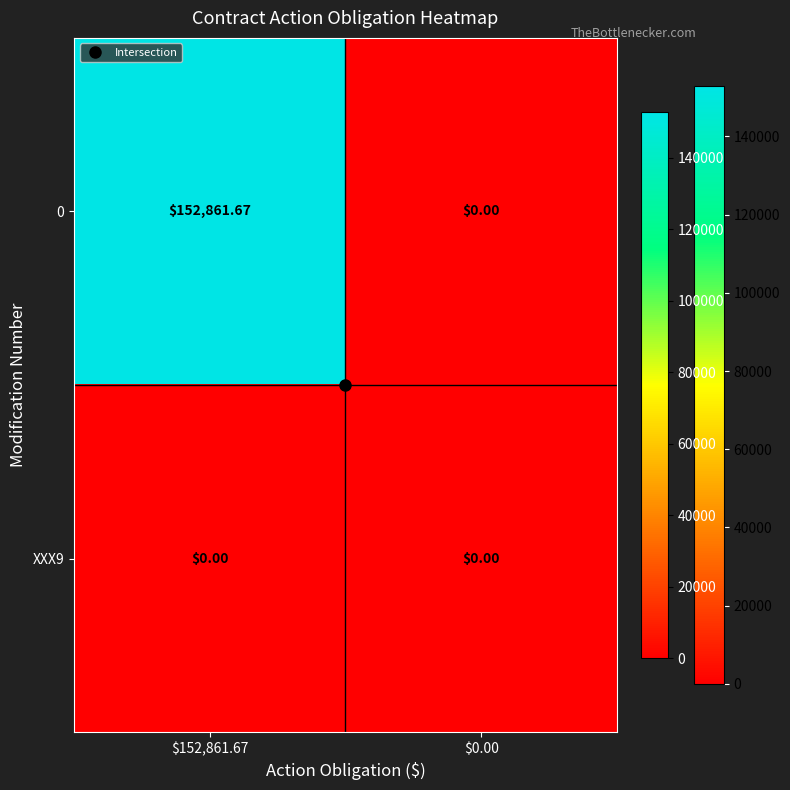

Reading left to right, transcribe all the data shown in this chart.

0: $152,861.67=152861.7	$0.00=0.0
XXX9: $152,861.67=0.0	$0.00=0.0